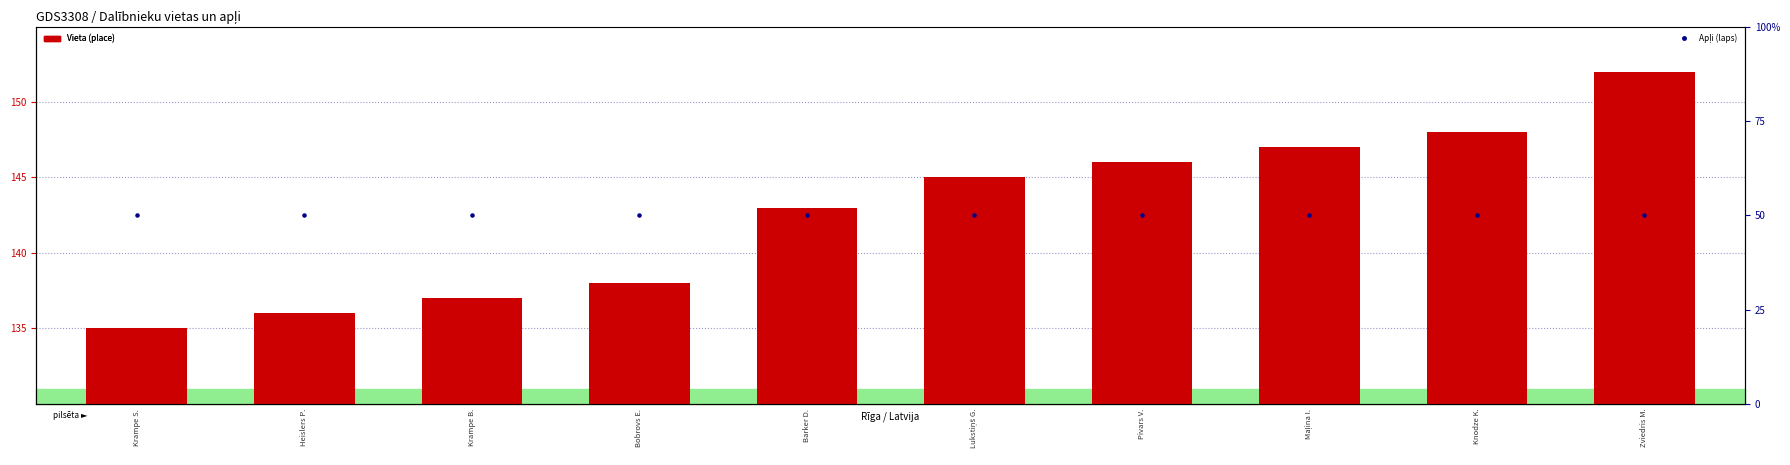

Which series has the widest spread of Y values?

Vieta (place)